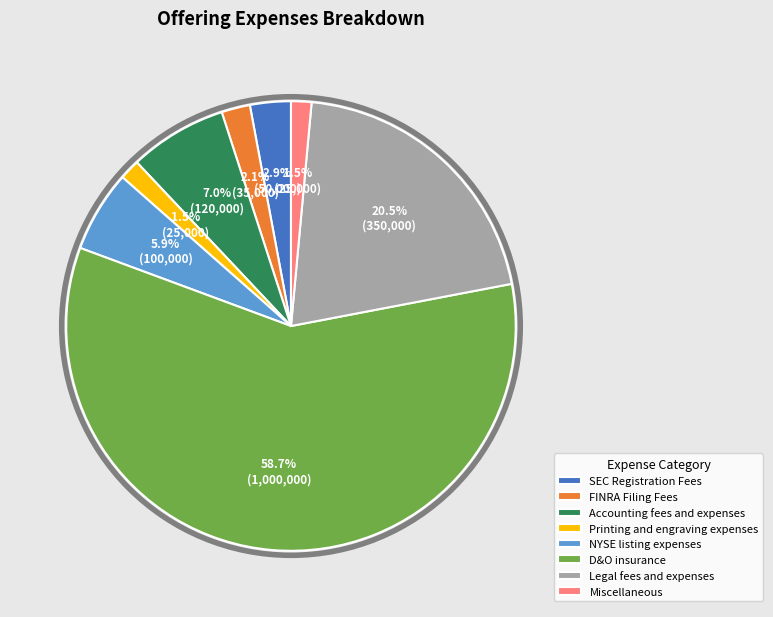

Which slice represents more than half of the pie?

D&O insurance